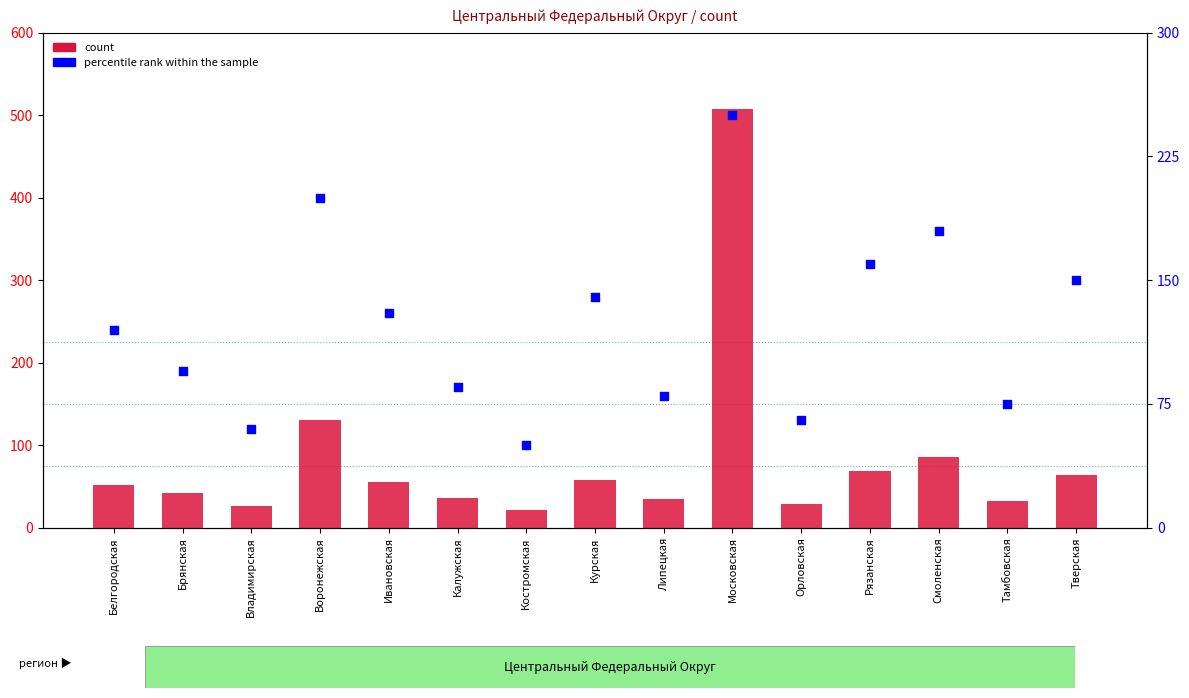

Is the value of count at Ивановская greater than the value of percentile rank within the sample at Московская?

No